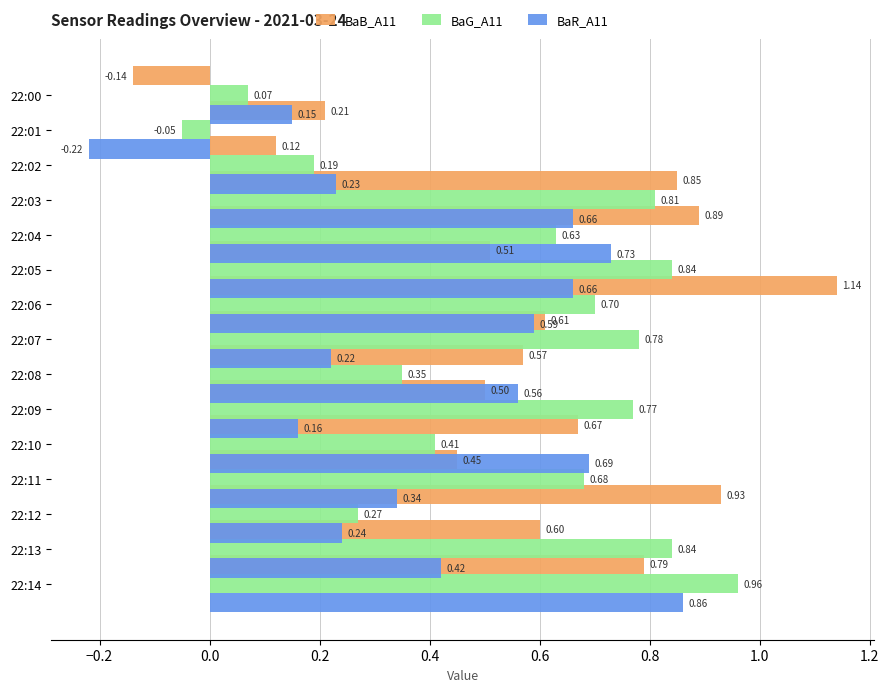

What is the total value across all series at 12?

1.4